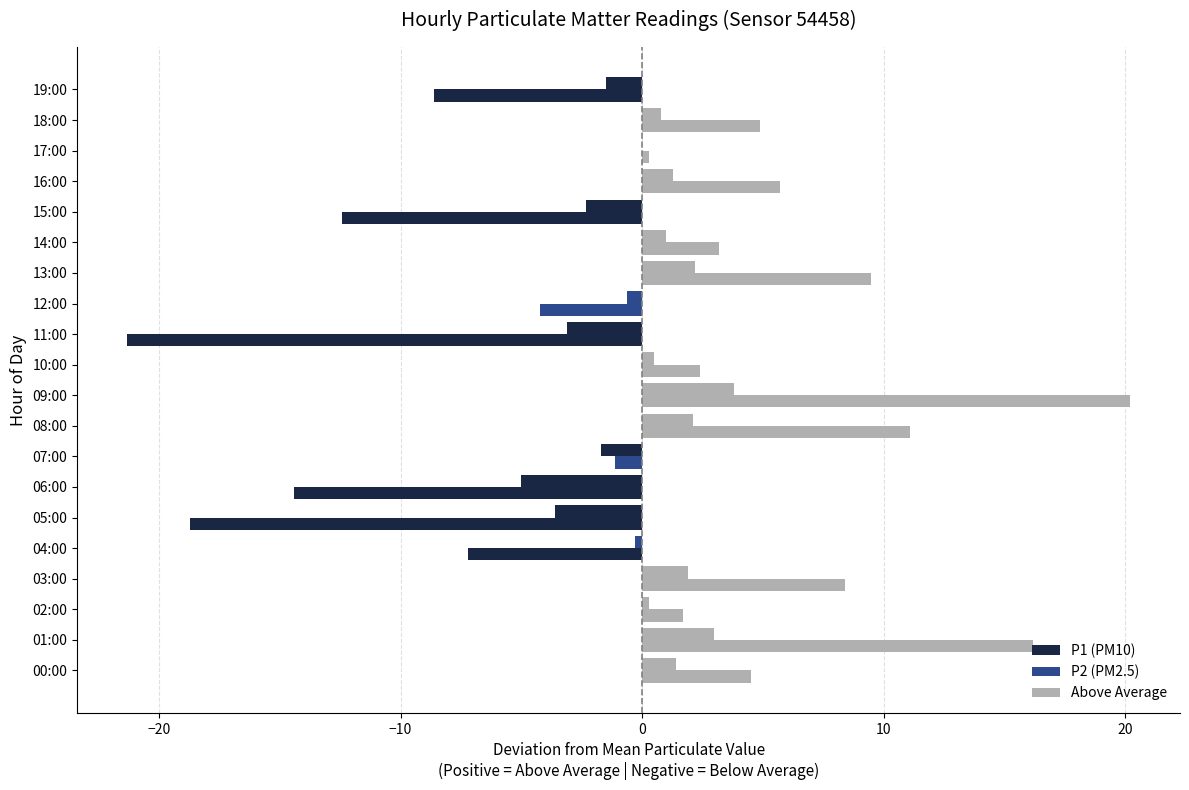

The P1 series shows -1.7 at 07:00. True or false?

True